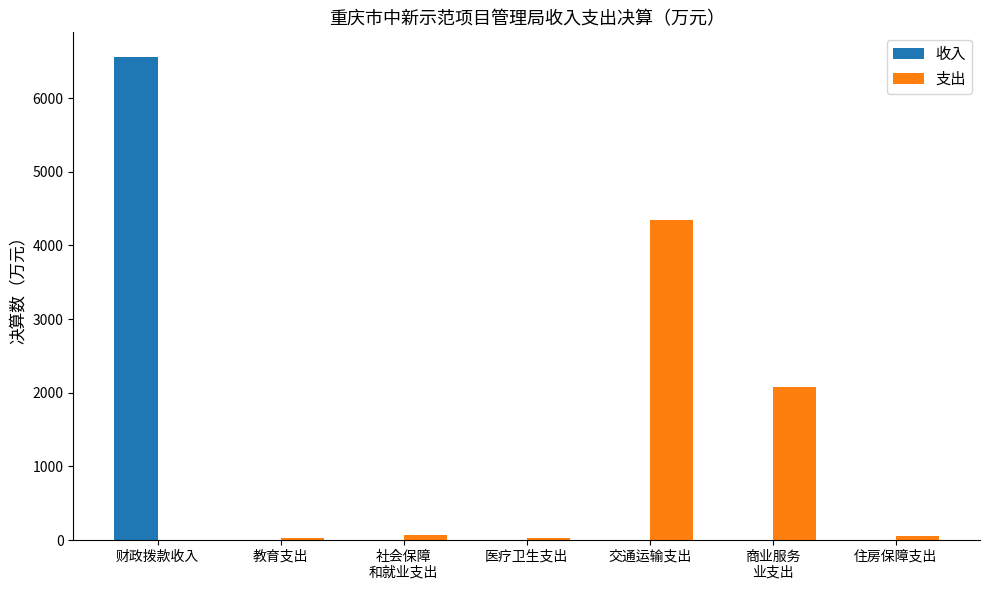

Which series changed the most between 医疗卫生支出 and 交通运输支出?

支出